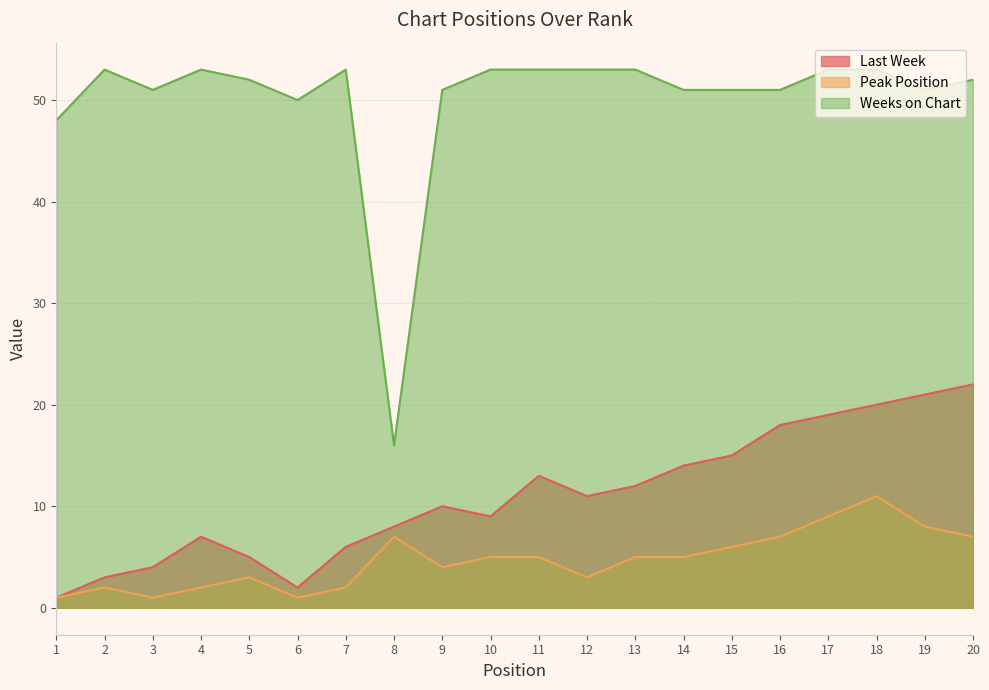

What are all the series names shown in the legend?

Last Week, Peak Position, Weeks on Chart